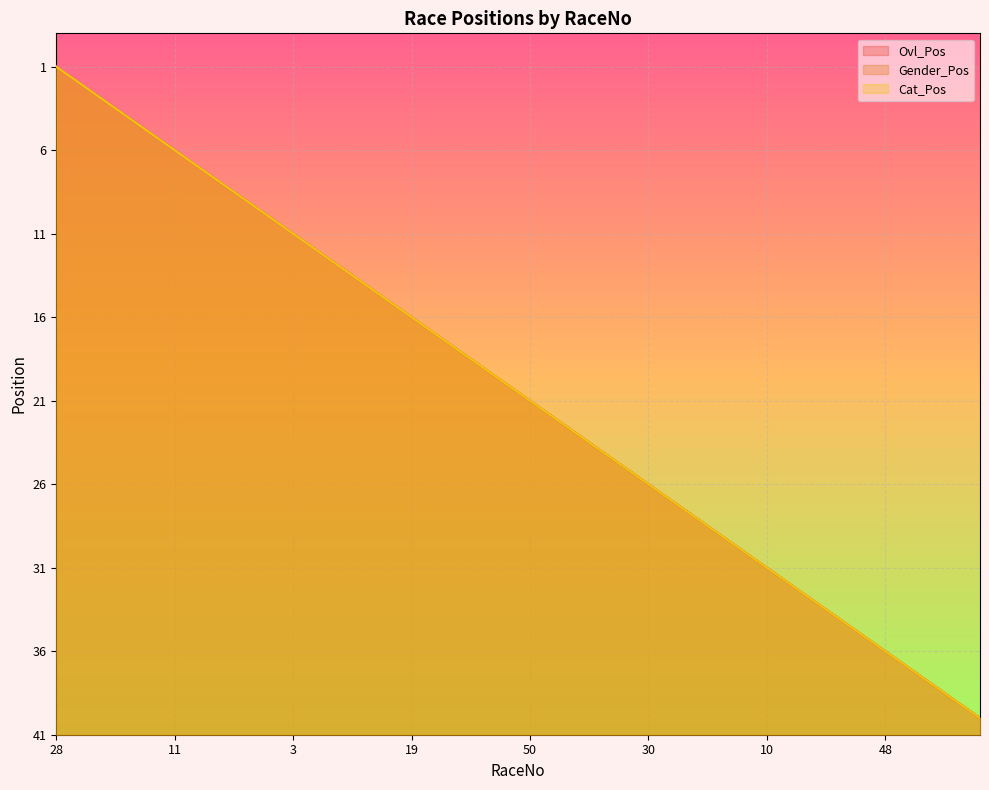

Which series has the widest spread of values?

Ovl_Pos